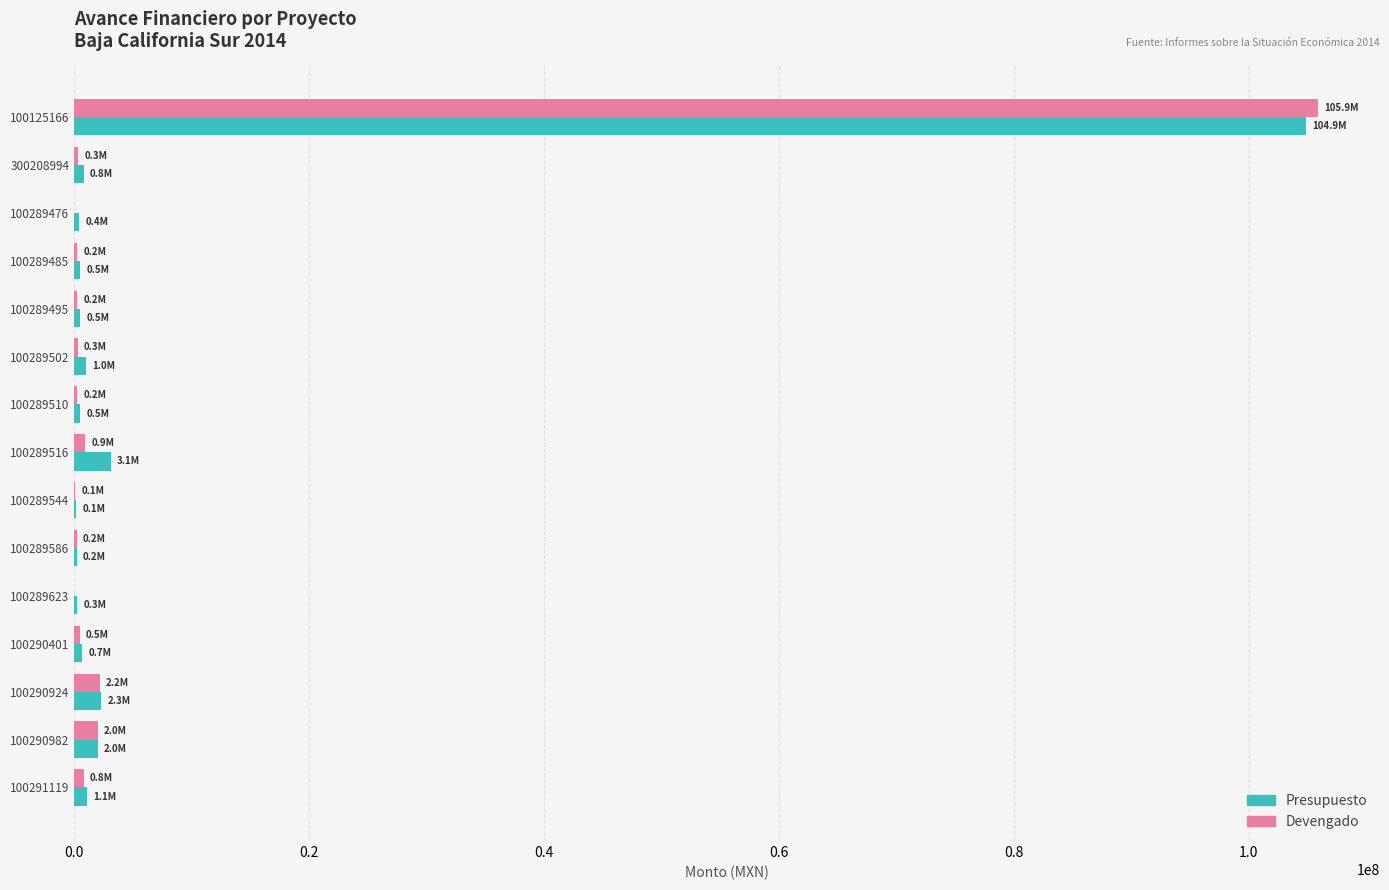

What is the maximum value shown in the chart?

105867461.0